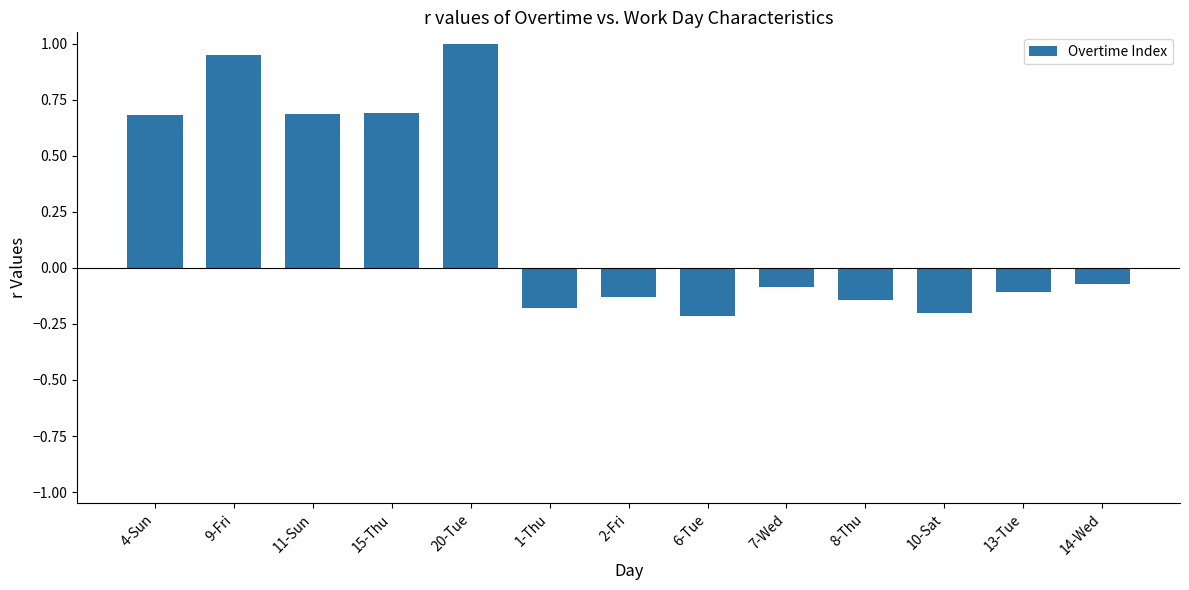

What position from the left is 15-Thu?

4